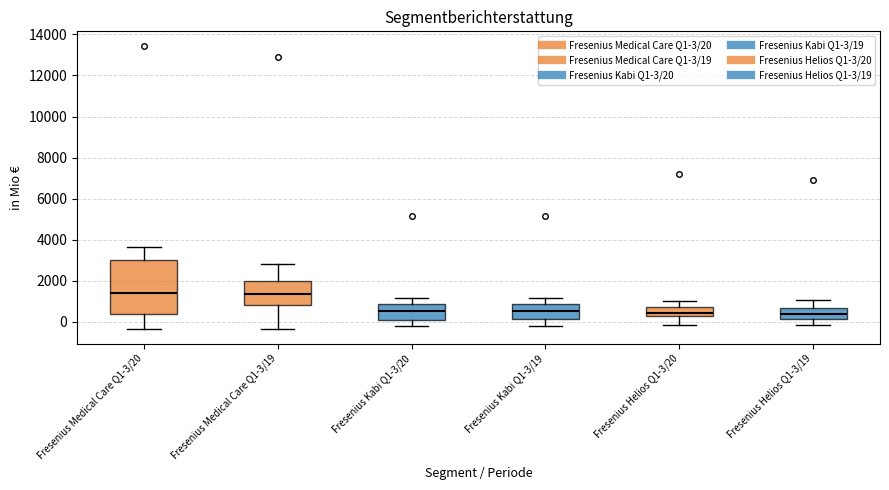

Where does the median line of the box for Fresenius Kabi Q1-3/19 sit on the y-axis? The values are not printed on the chart, so give them approximately, as read against the axis.

600